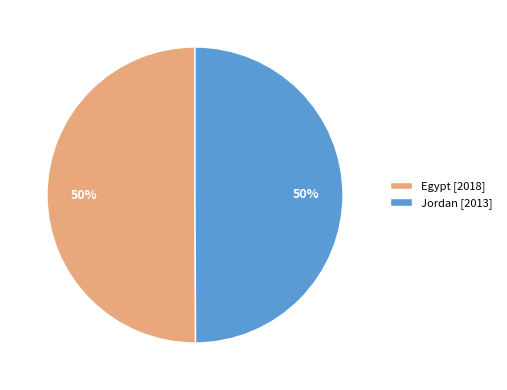

To the nearest percent, what portion does Egypt represent?

50%